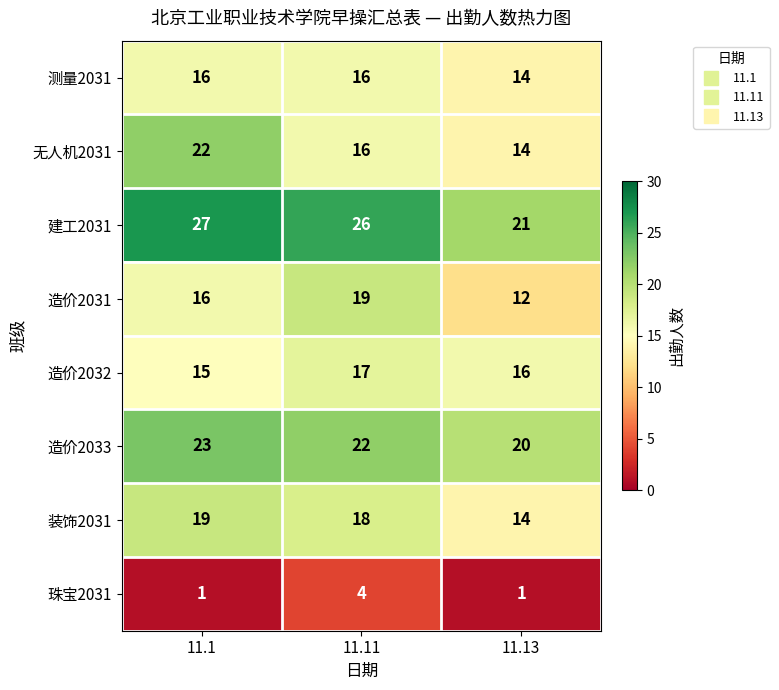

Which series has the largest range (max minus min)?

无人机2031